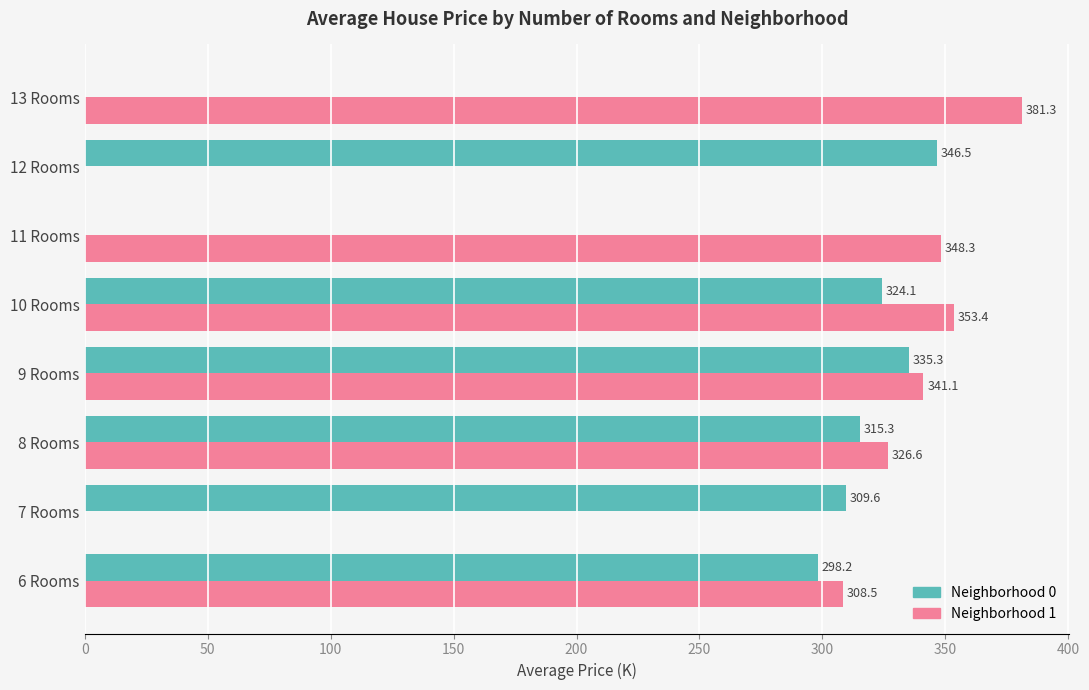

What is the sum of all Neighborhood 1 values?

2059.2